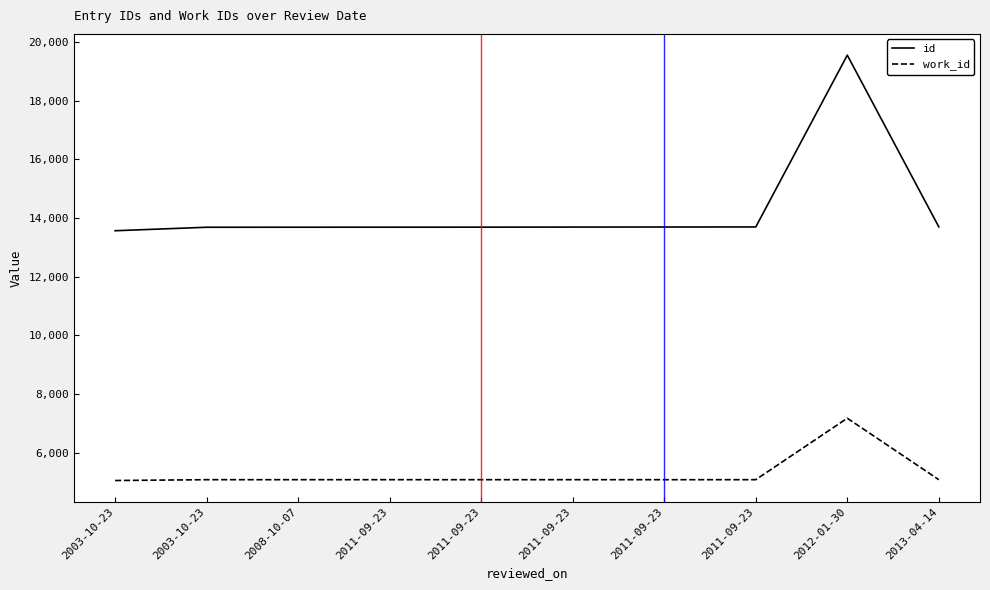

Reading left to right, transcribe all the data shown in this chart.

id: 13568	13687	13688	13689	13690	13693	13695	13697	19549	13699
work_id: 5060	5088	5088	5088	5088	5088	5088	5088	7182	5088